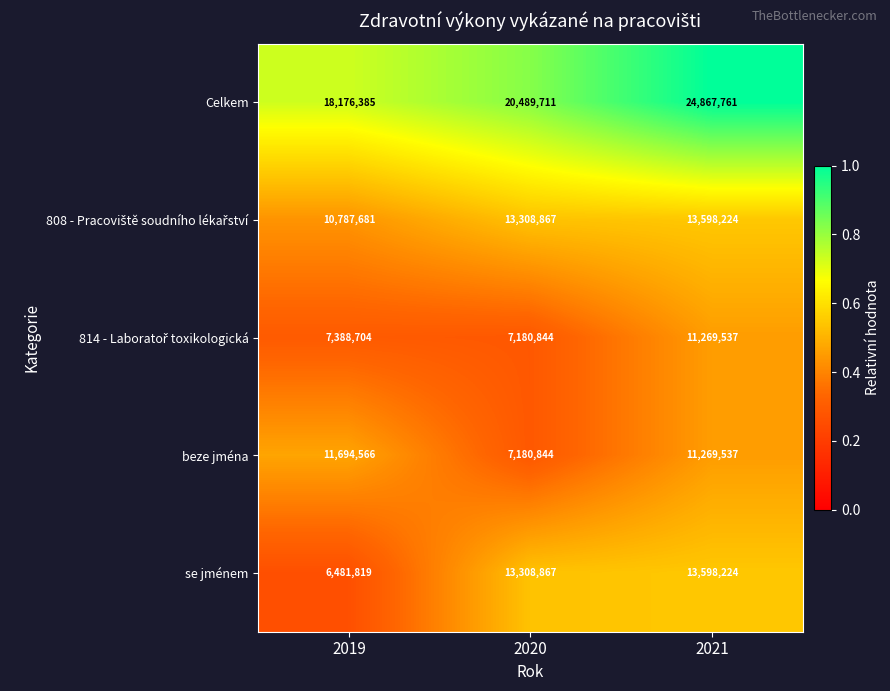

Which series has the widest spread of values?

se jménem